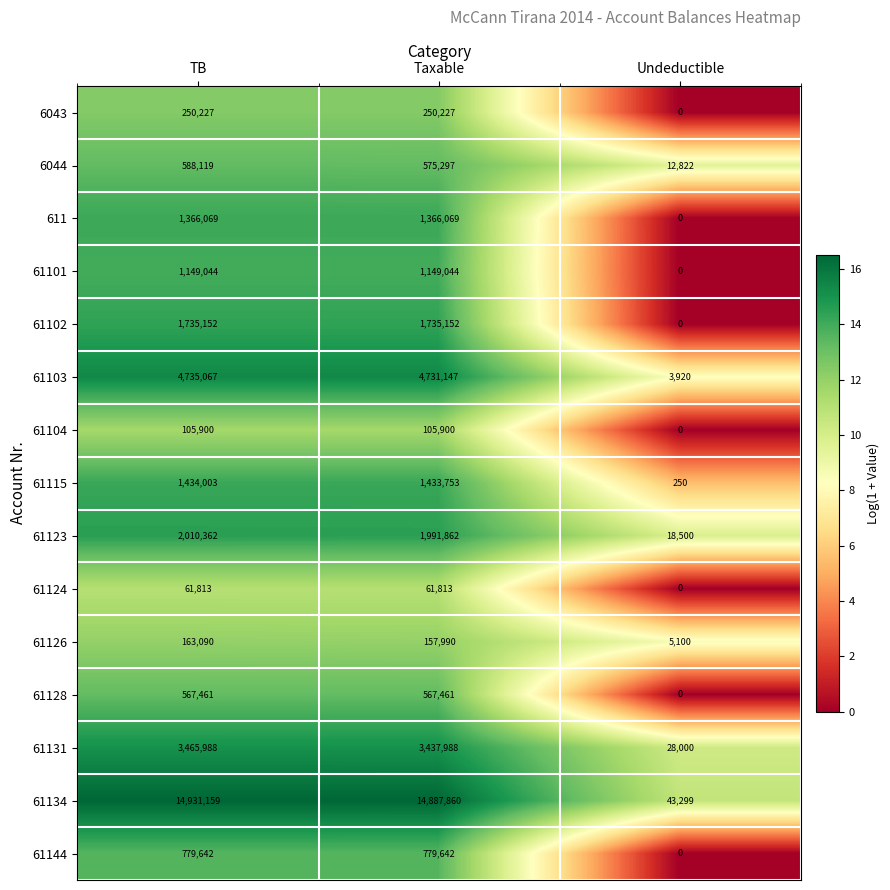

What is the spread (max minus min) of values at Taxable?

14826047